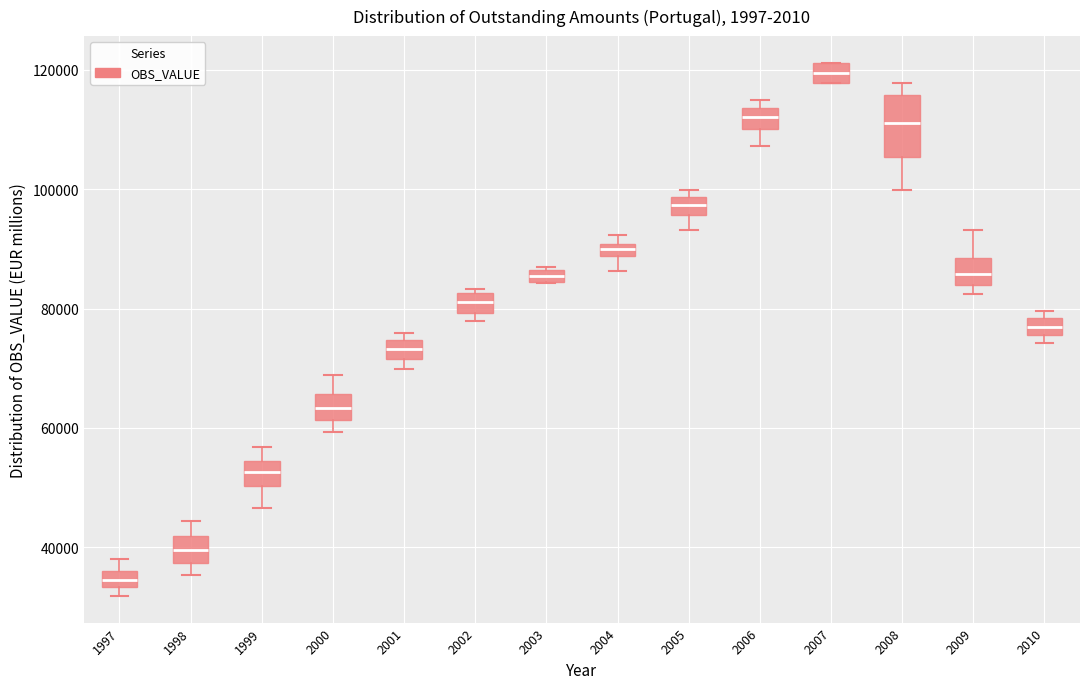

Which box has the lowest median line?

1997